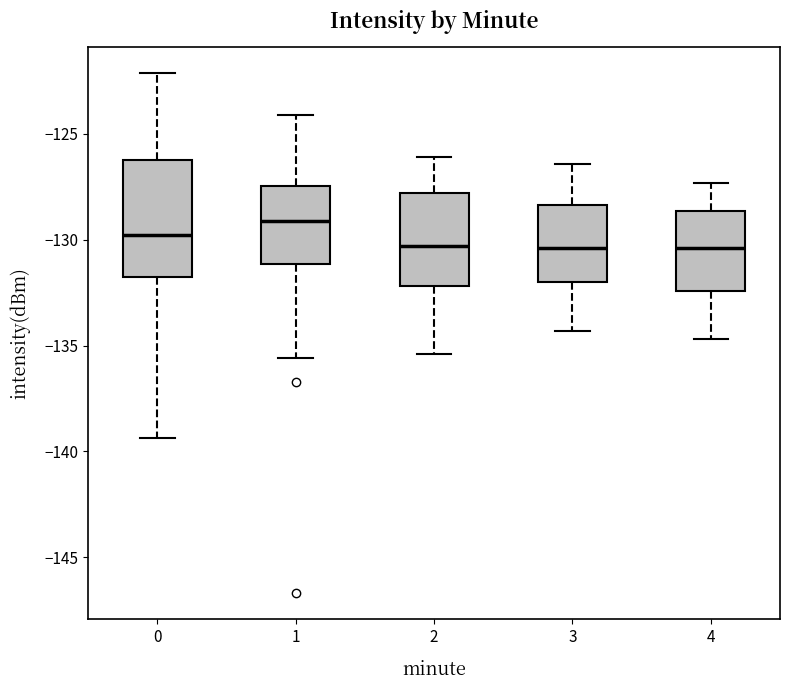

Comparing the boxes themselves (not the whiskers), which one is the tallest?

0